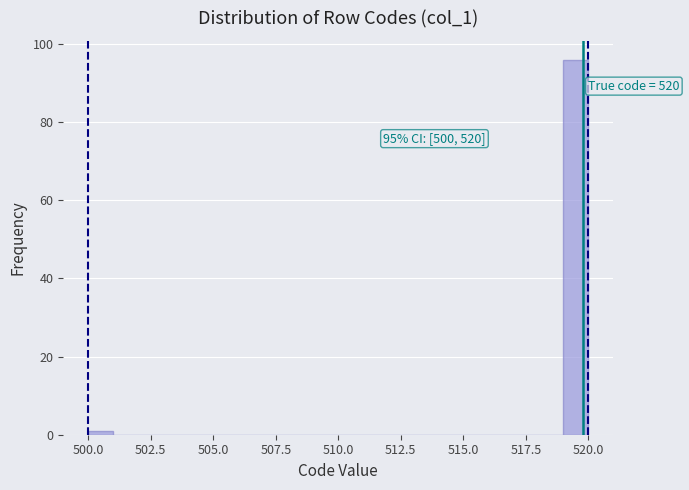

Read against the x-axis, roughly where is the centre of the tallest bar?

519.5